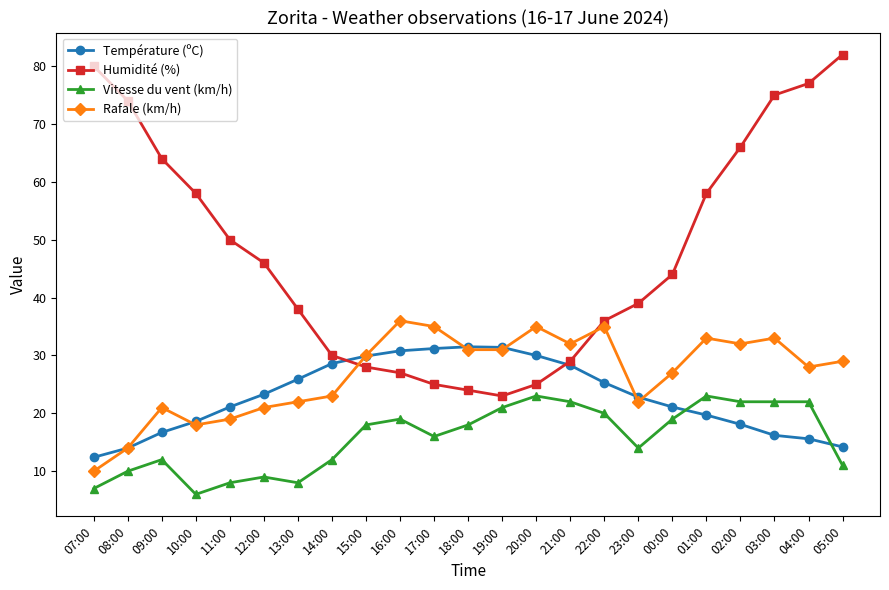

What is the difference between the maximum and minimum values in the Vitesse du vent (km/h) series?

17.0